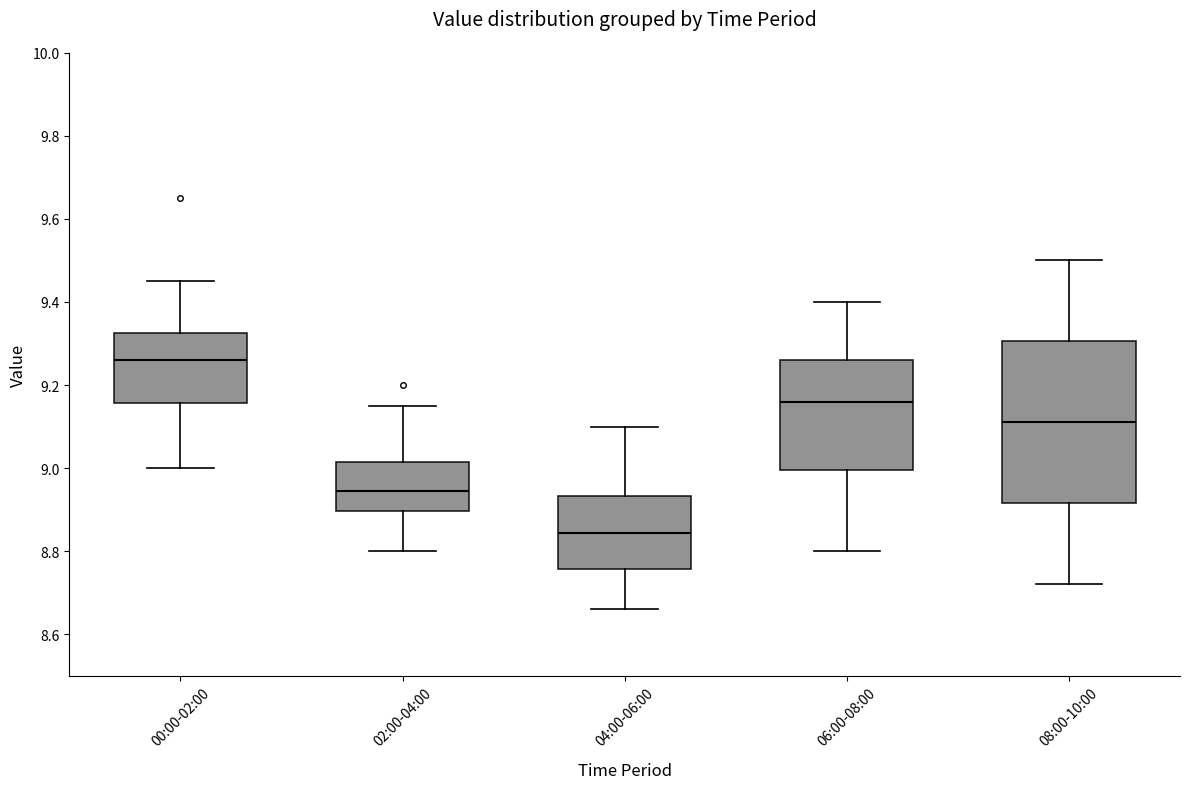

Which box is the tallest, from its lower edge to its upper edge?

08:00-10:00